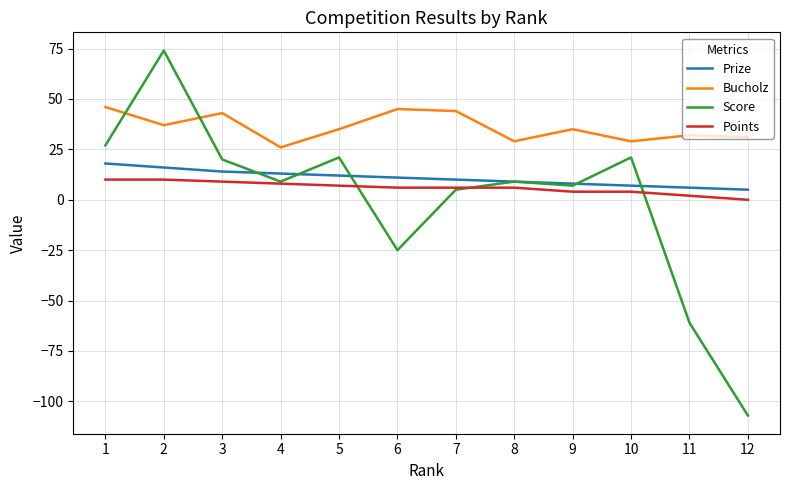

Where is Score nearest to the value -16?

6